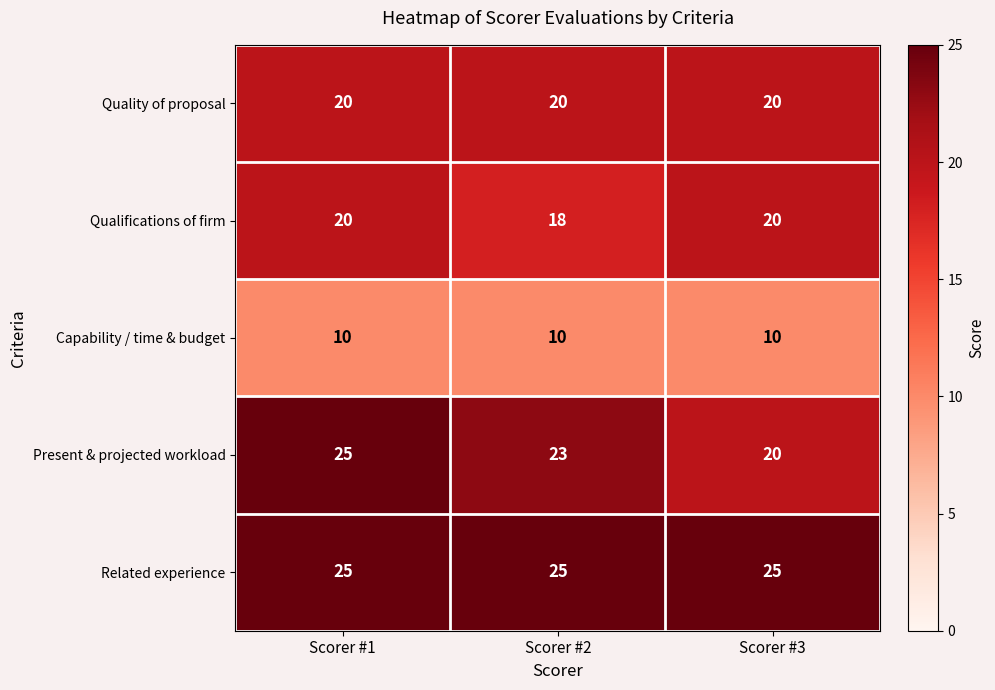

At Scorer #2, list the series in order from smallest to largest.

Capability / time & budget, Qualifications of firm, Quality of proposal, Present & projected workload, Related experience